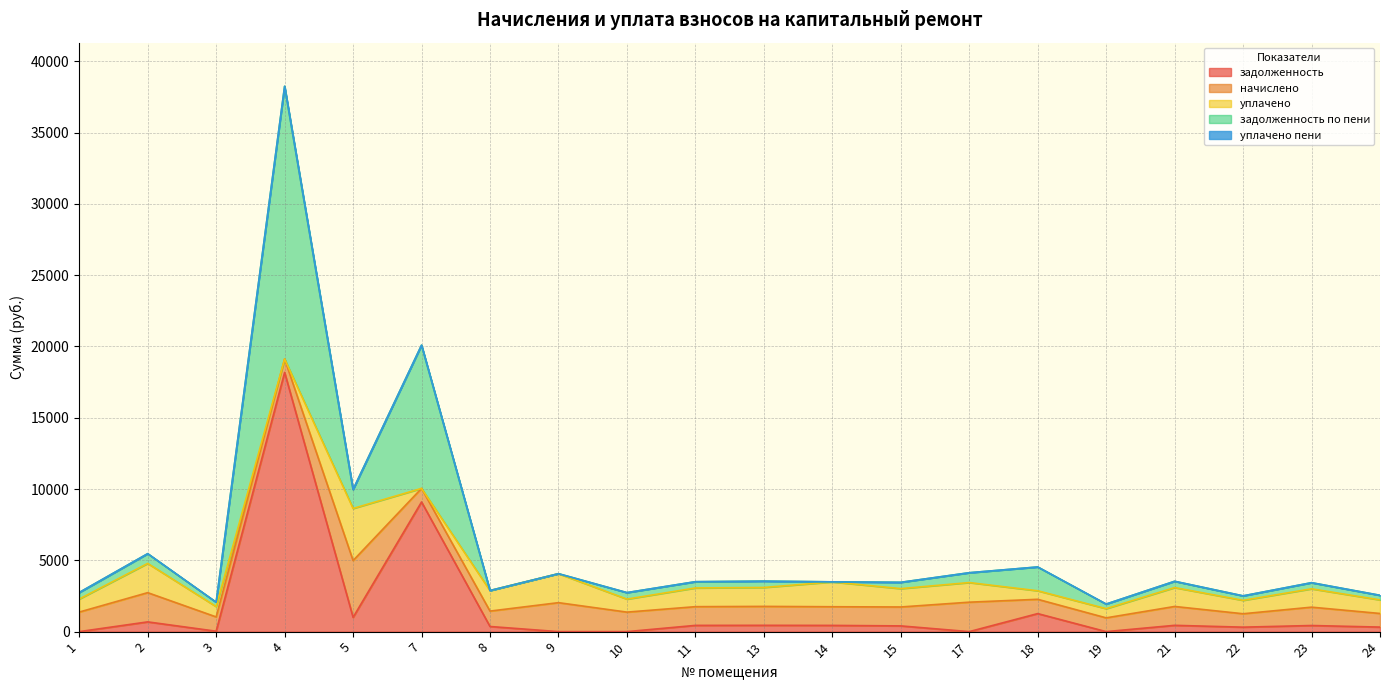

What is the difference between the maximum and minimum values in the начислено series?

3041.8